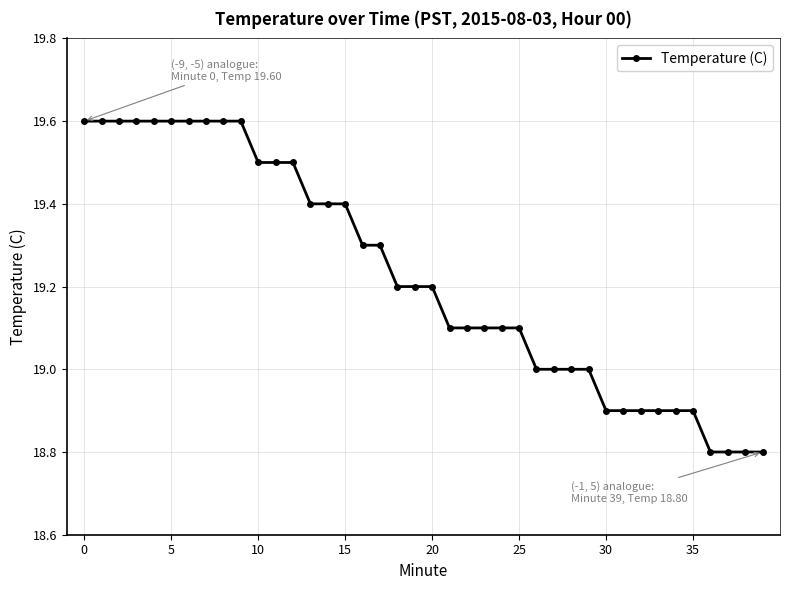

What is the average value?

19.2